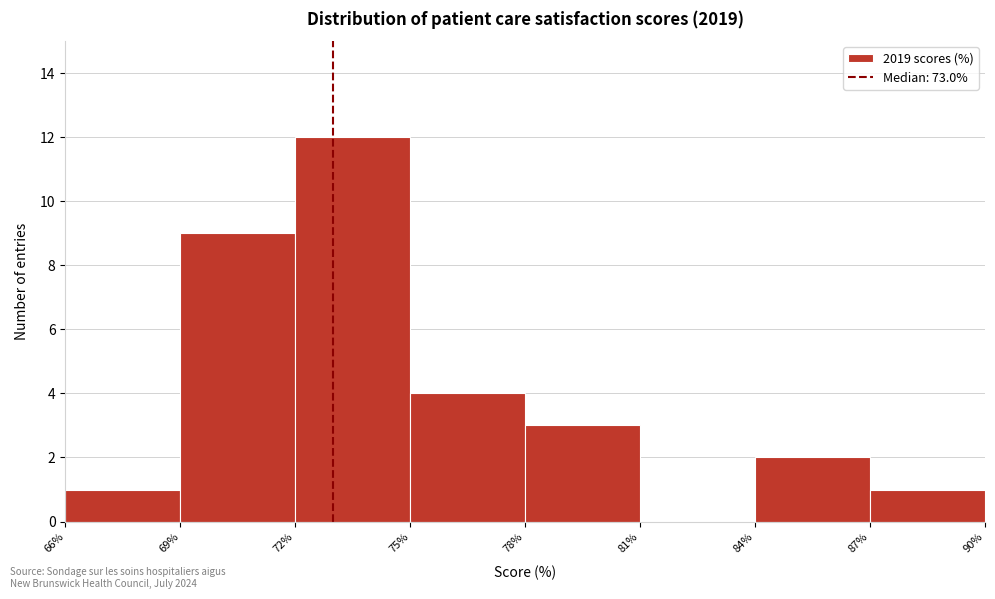

Reading left to right, transcribe this chart: for each bar, give the range it covers on the x-axis and its height. The values are not printed on the chart, so give them approximately, as read against the axis.

66% to 69%: 1
69% to 72%: 9
72% to 75%: 12
75% to 78%: 4
78% to 81%: 3
81% to 84%: 0
84% to 87%: 2
87% to 90%: 1